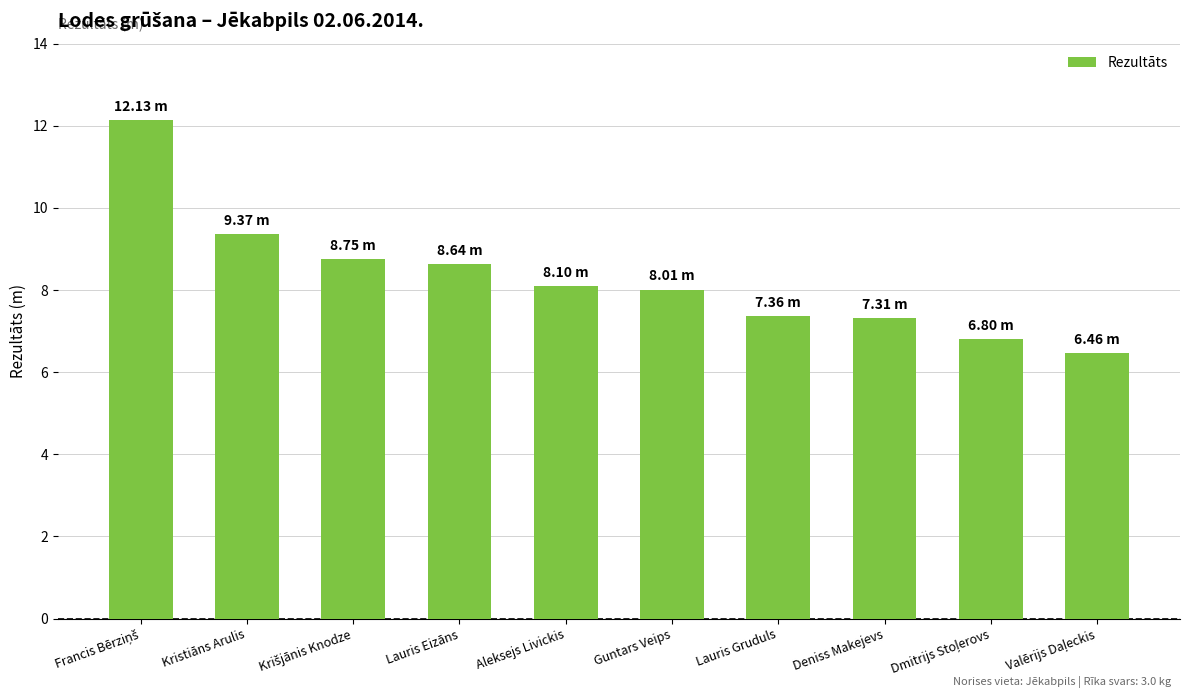

How many distinct data groups are displayed?

1